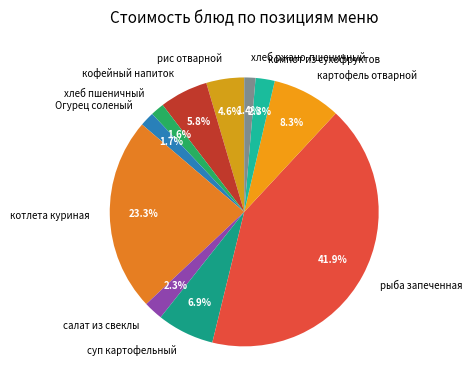

Do рис отварной and компот из сухофруктов together represent more than half of the pie?

No